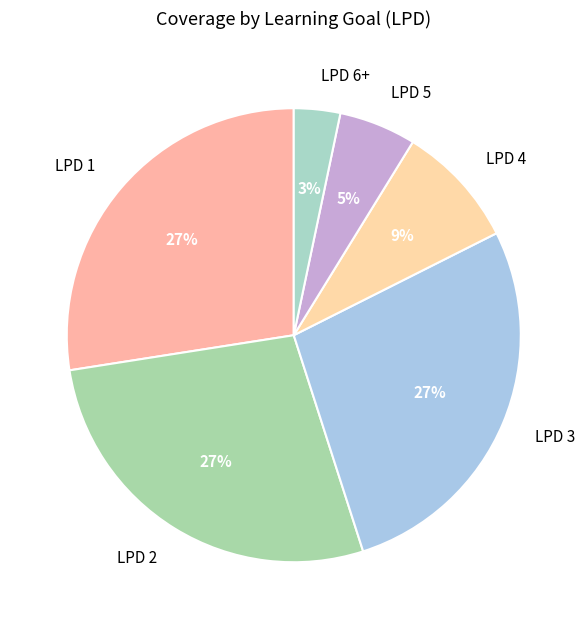

How many slices are in this pie chart?

6